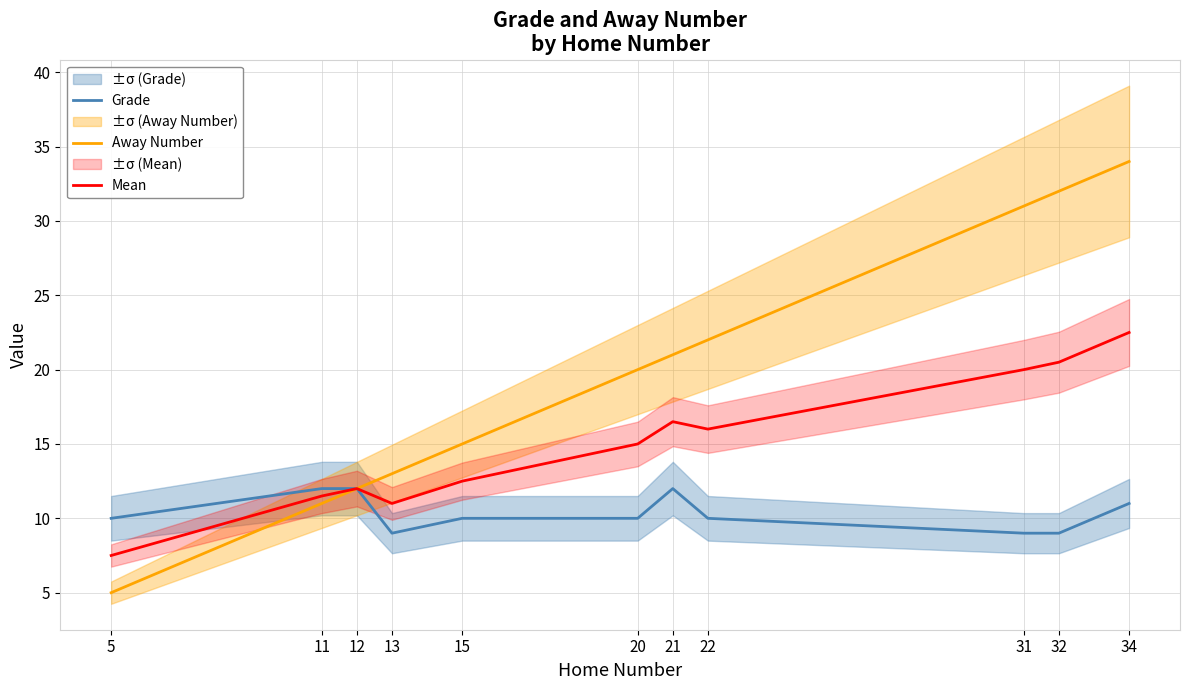

What is the minimum value for Grade?

9.0